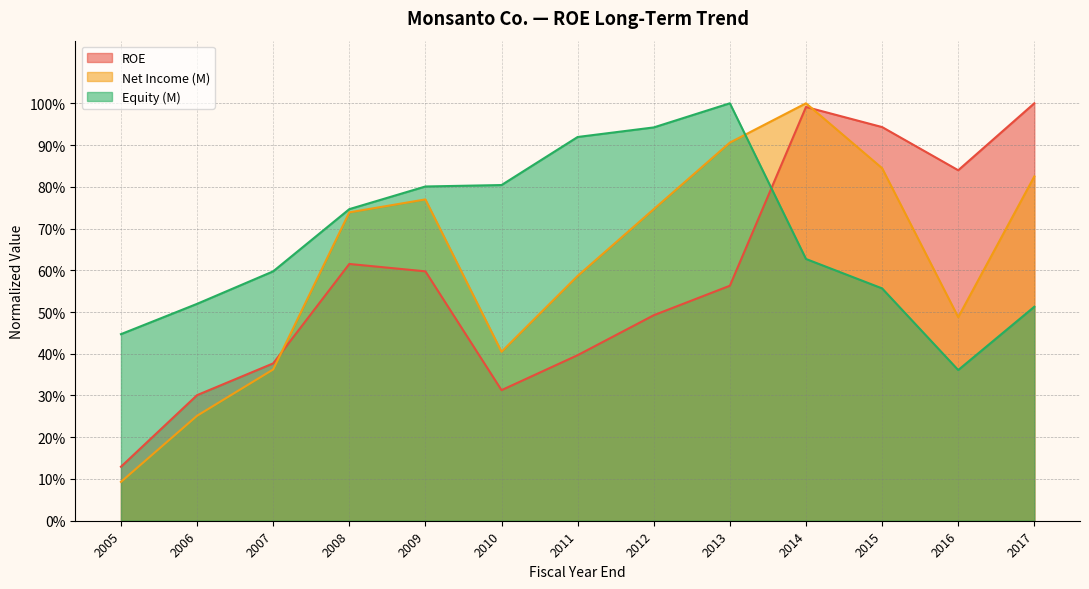

Which series has the widest spread of values?

Net Income (M)